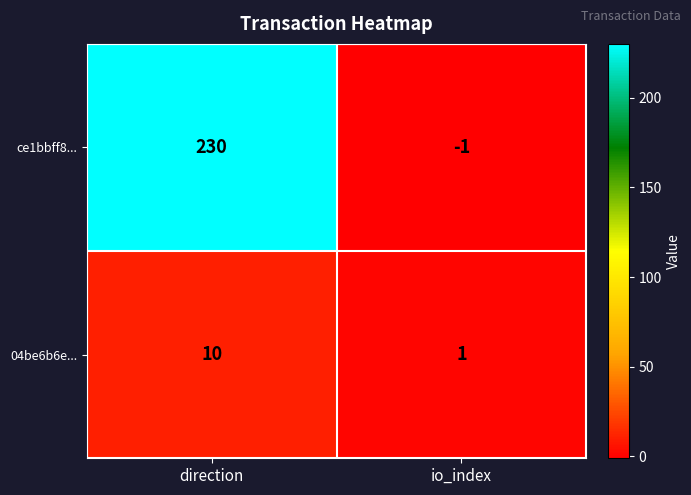

Is it true that ce1bbff8... equals 398 at direction?

False